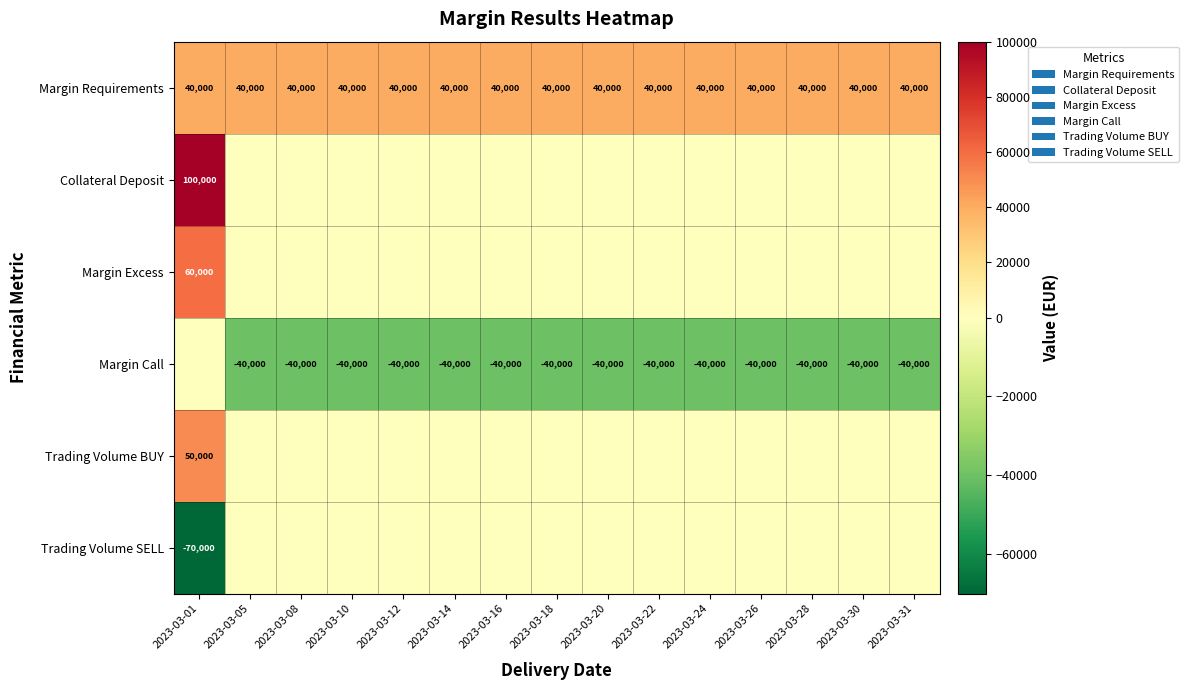

True or false: Margin Requirements has a value of 40000 at 2023-03-26.

True